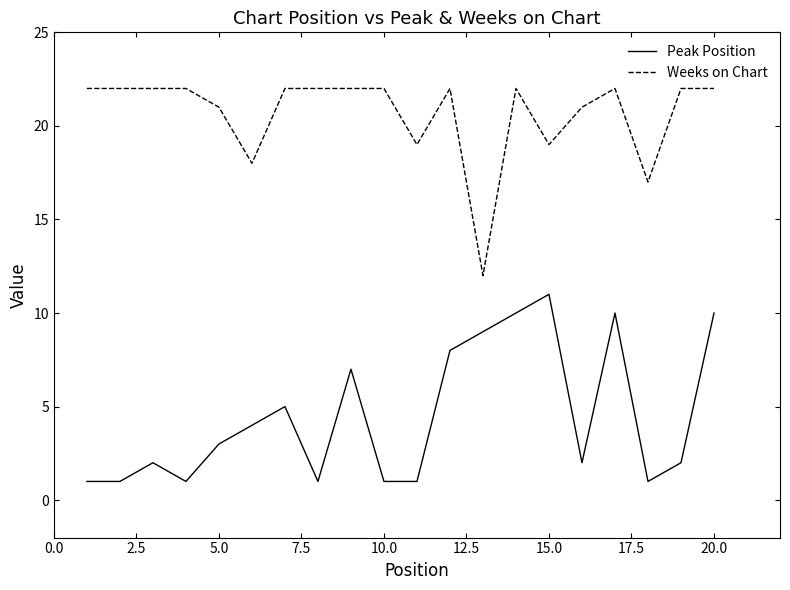

Does the chart display data point markers on the line(s)?

No